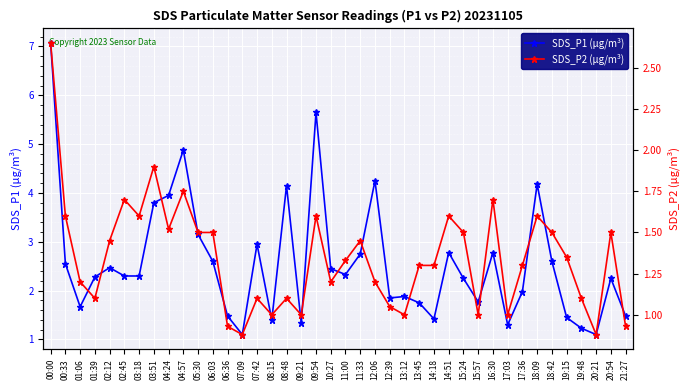

What is the lowest value of the SDS_P2 (µg/m³) series?

0.9